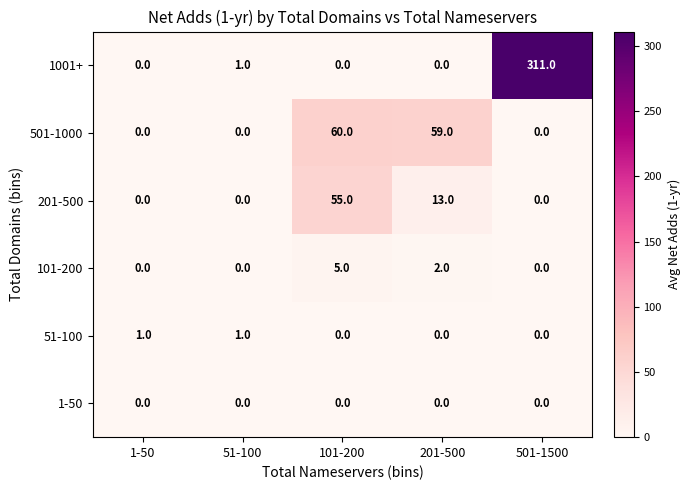

Reading left to right, what are all the values shown in this chart?

1001+: 1-50=0	51-100=1	101-200=0	201-500=0	501-1500=311
501-1000: 1-50=0	51-100=0	101-200=60	201-500=59	501-1500=0
201-500: 1-50=0	51-100=0	101-200=55	201-500=13	501-1500=0
101-200: 1-50=0	51-100=0	101-200=5	201-500=2	501-1500=0
51-100: 1-50=1	51-100=1	101-200=0	201-500=0	501-1500=0
1-50: 1-50=0	51-100=0	101-200=0	201-500=0	501-1500=0